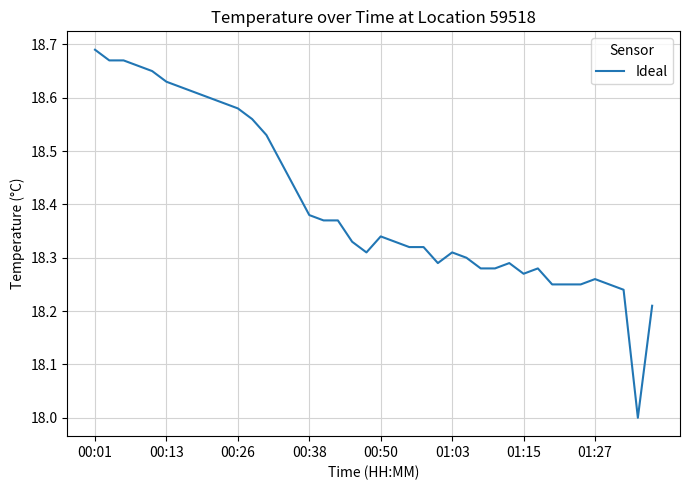

What is the difference between the maximum and minimum values?

0.7